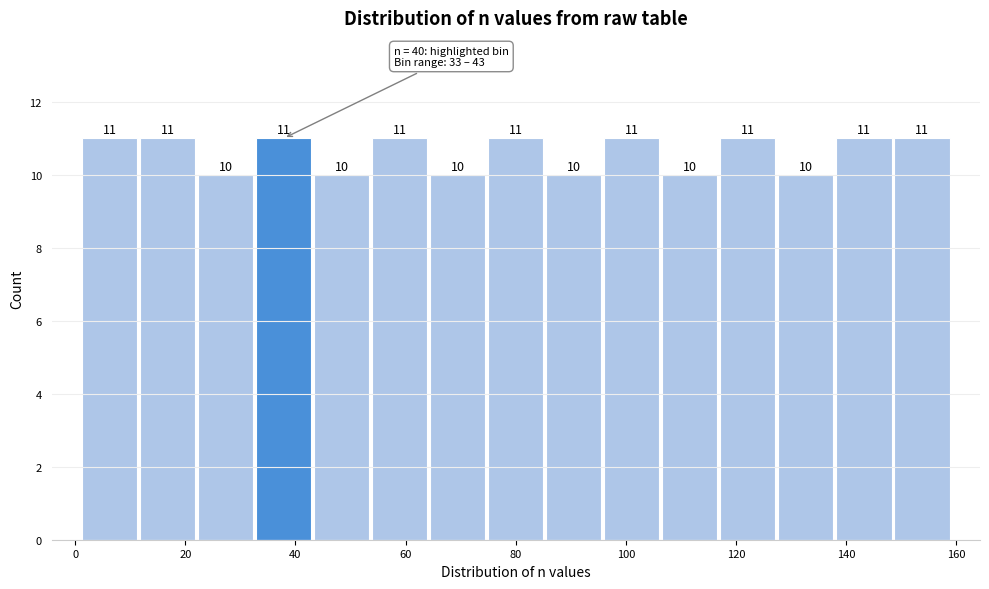

Reading left to right, transcribe this chart: for each bar, give the range it covers on the x-axis and its height. The bar edges are not printed on the chart, so give them approximately, as read against the axis.

2 to 12: 11
12 to 22: 11
22 to 32: 10
32 to 44: 11
44 to 54: 10
54 to 64: 11
64 to 74: 10
74 to 86: 11
86 to 96: 10
96 to 106: 11
106 to 116: 10
116 to 128: 11
128 to 138: 10
138 to 148: 11
148 to 160: 11